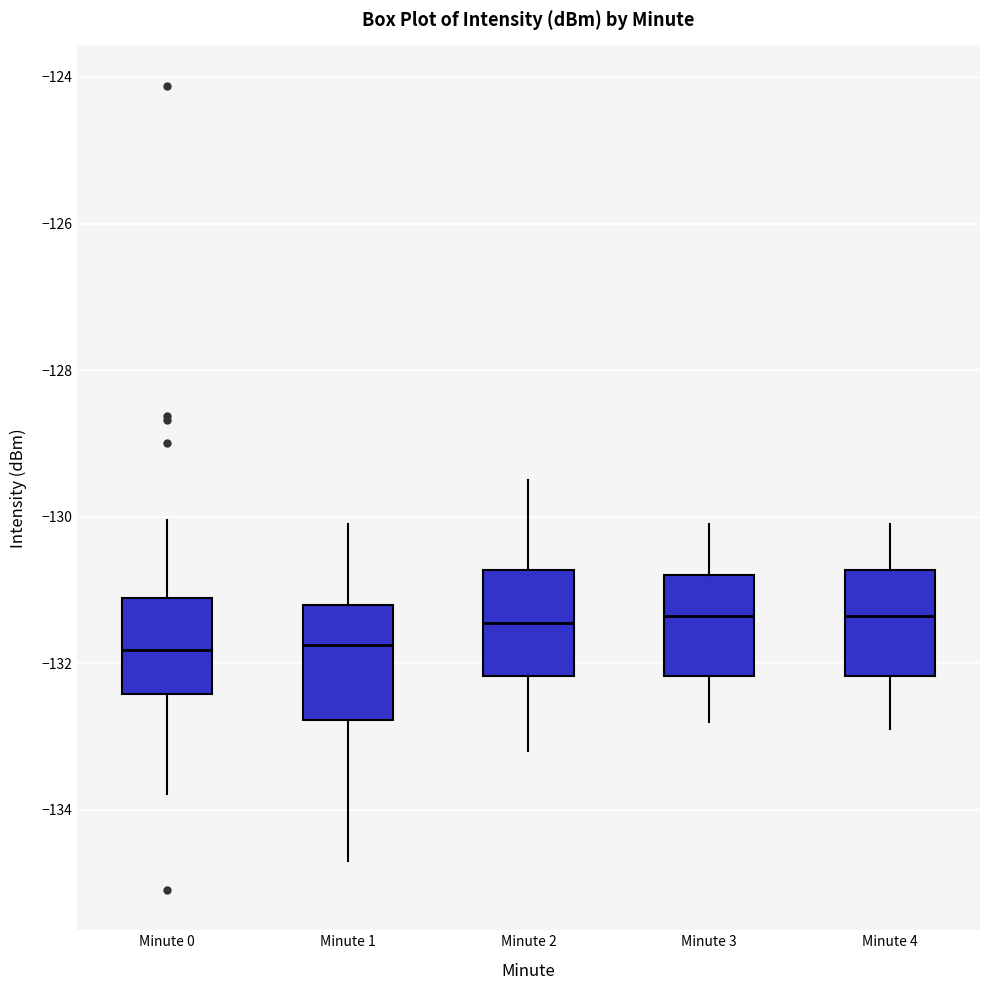

Where does the upper whisker of the box for Minute 2 end on the y-axis? The values are not printed on the chart, so give them approximately, as read against the axis.

-129.4